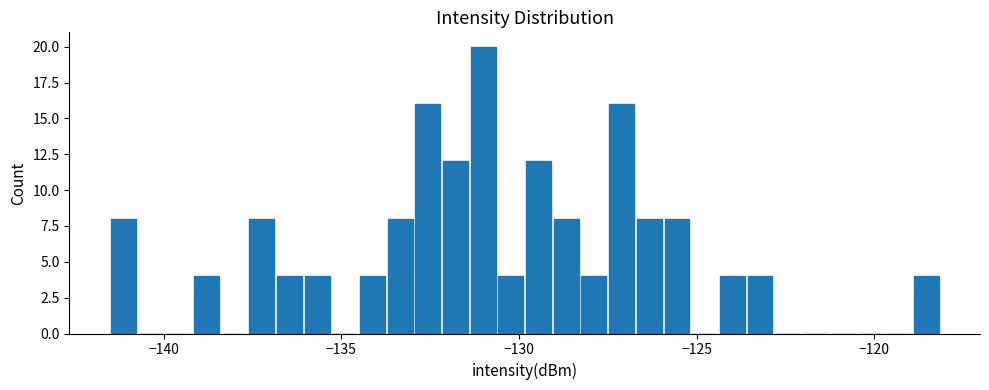

Around what value on the x-axis is the tallest bar? Give the approximate position of its centre, as read against the axis.

-131.0